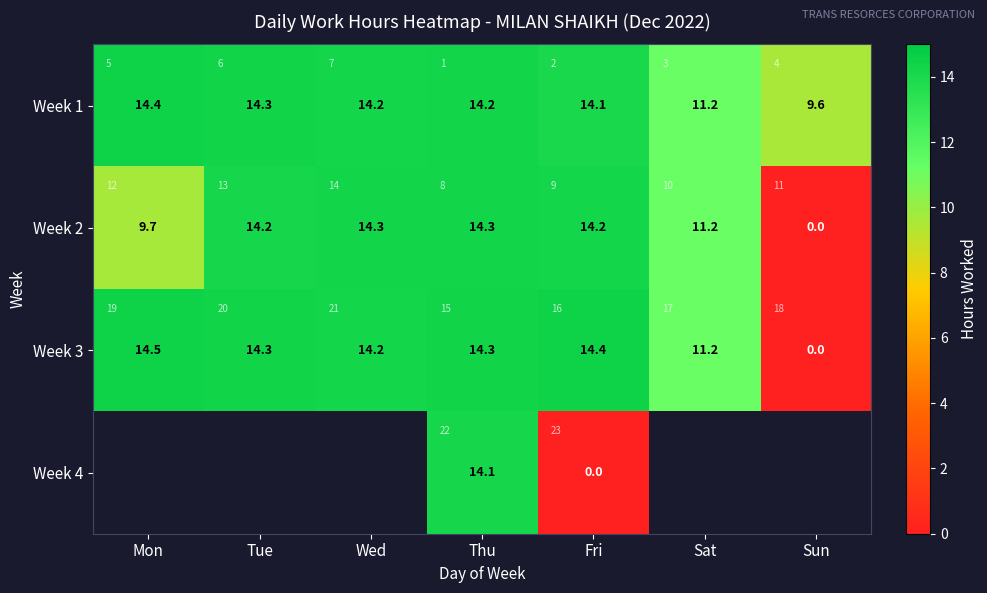

Which series has the largest range (max minus min)?

Week 3